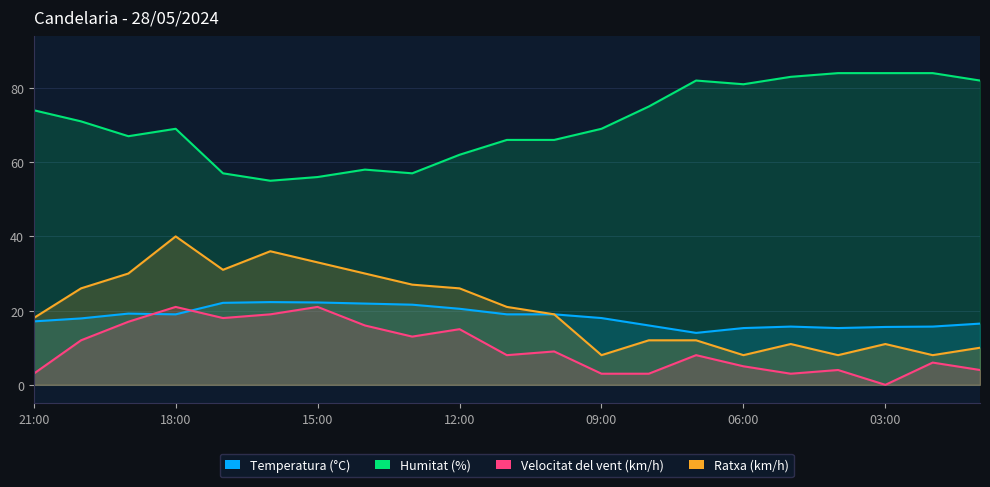

What is the label of the 2nd point from the left?

20:00